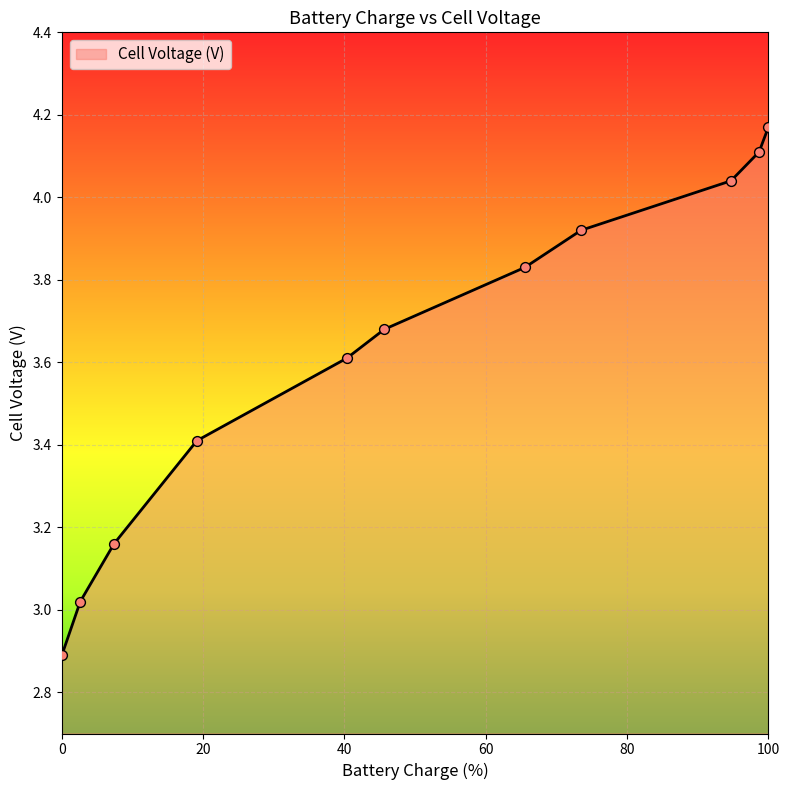

What is the smallest value displayed?

2.9